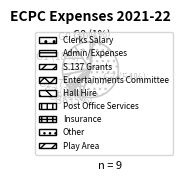

What percentage is NOT represented by Entertainments Committee?

97.8%